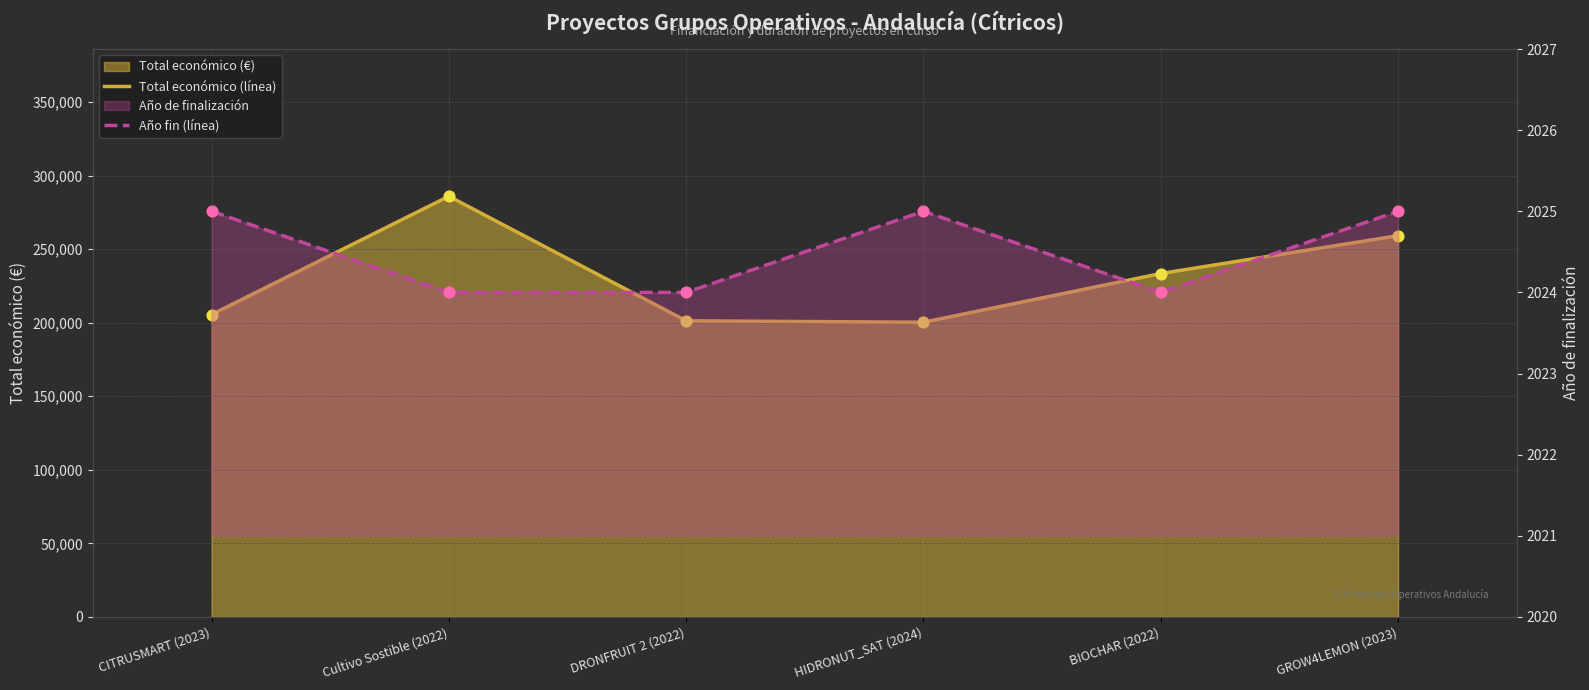

Which series has the largest Y range (max minus min)?

Total económico (línea)